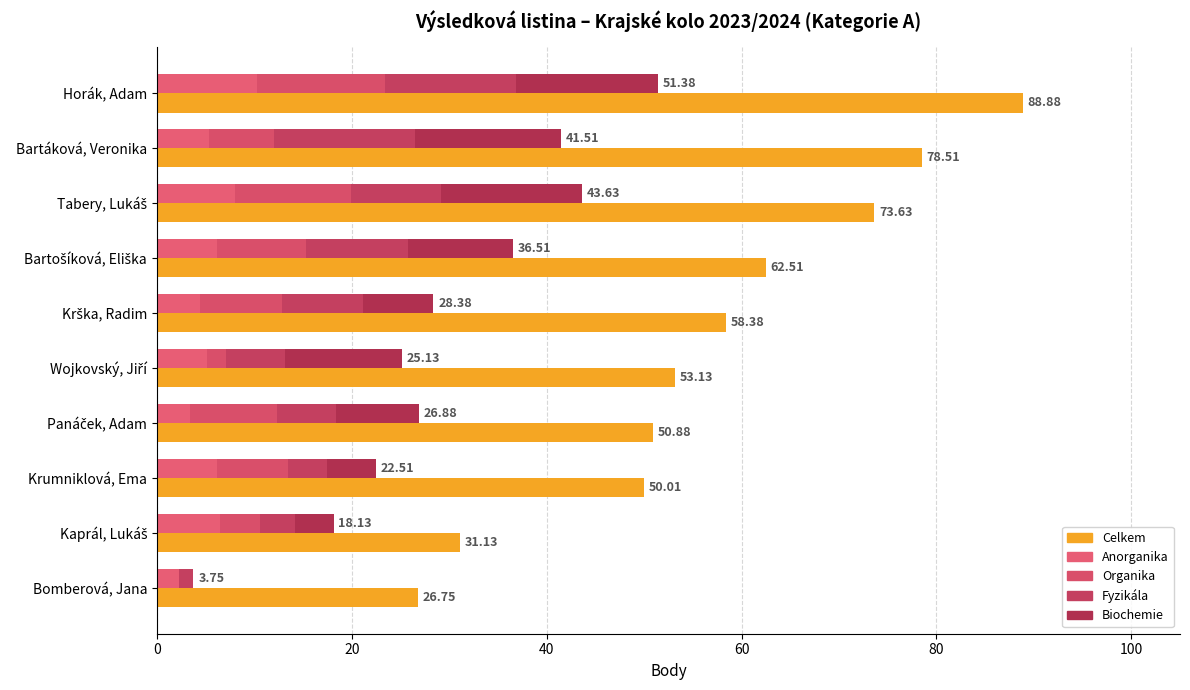

What is the sum of all Anorganika values?

57.5